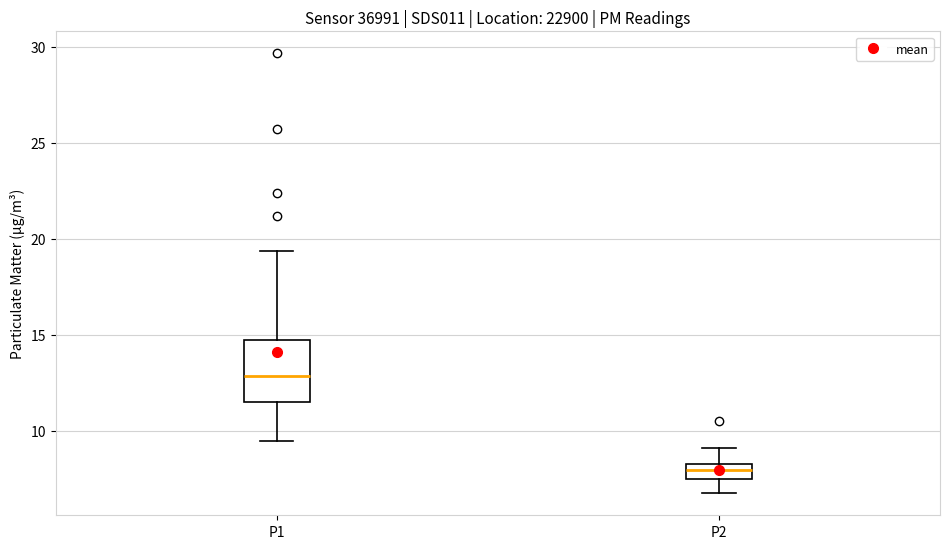

Comparing the boxes themselves (not the whiskers), which one is the tallest?

P1